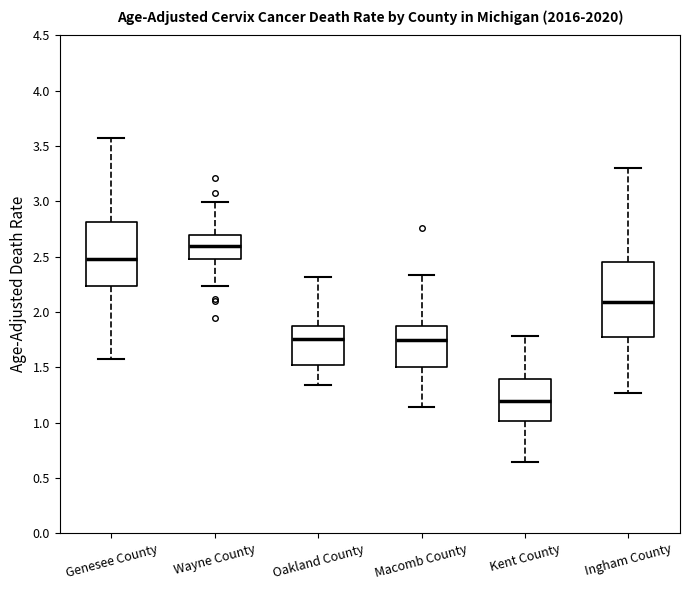

Which box's median line is the highest?

Wayne County